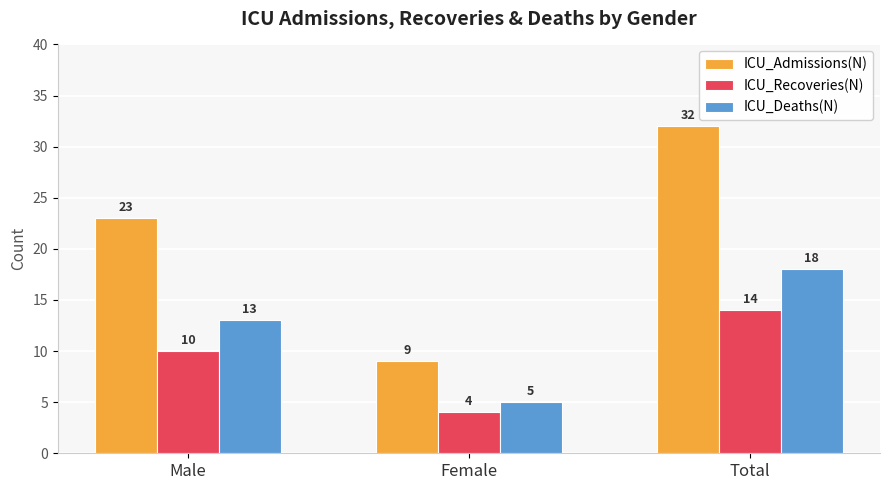

Rank the series by their average value, from highest to lowest.

ICU_Admissions(N), ICU_Deaths(N), ICU_Recoveries(N)